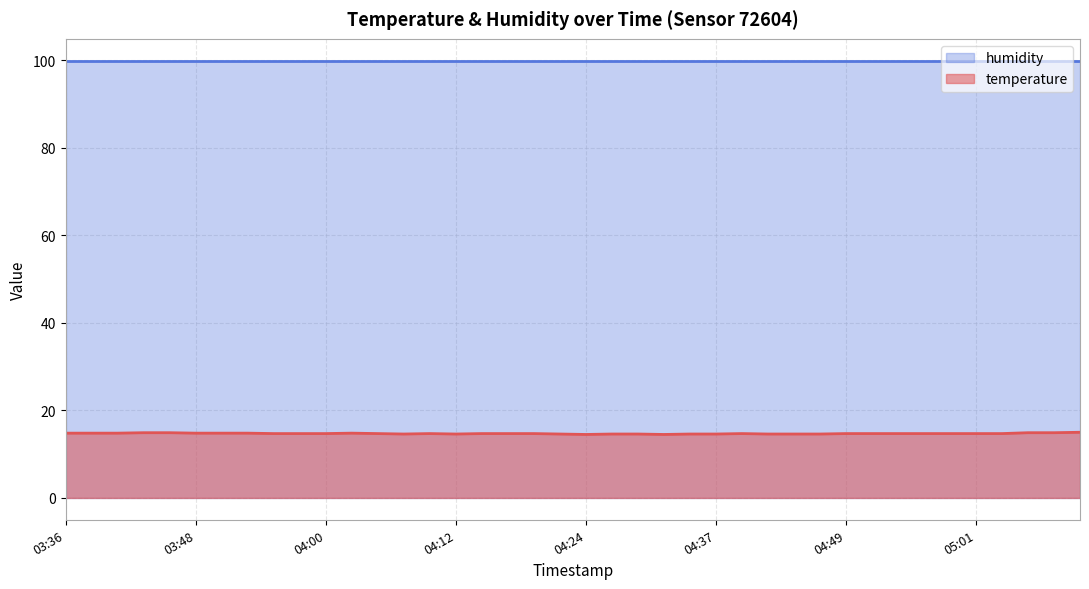

What is the difference between the second highest and minimum values?

0.4